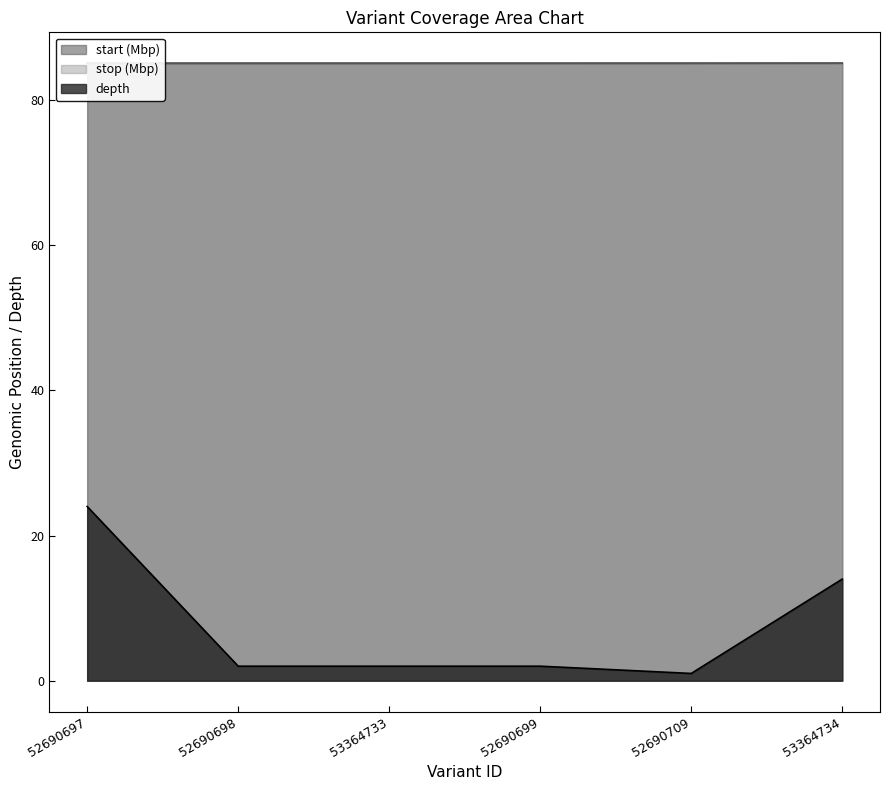

The stop series shows 43.4 at 52690697. True or false?

False